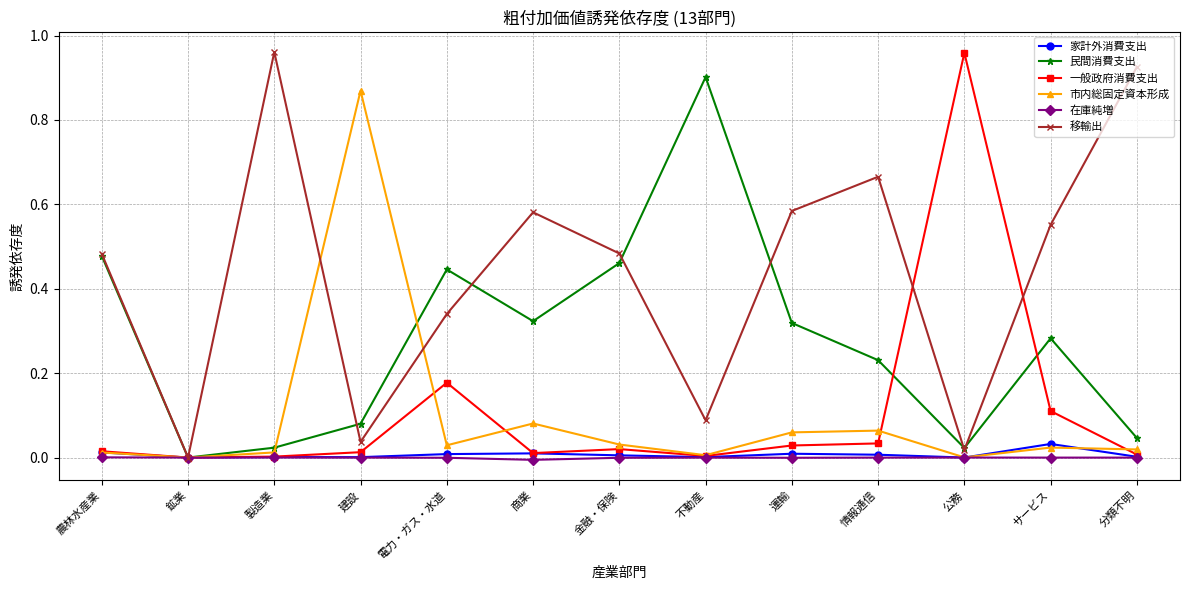

Between 鉱業 and サービス, which series saw the biggest shift?

移輸出